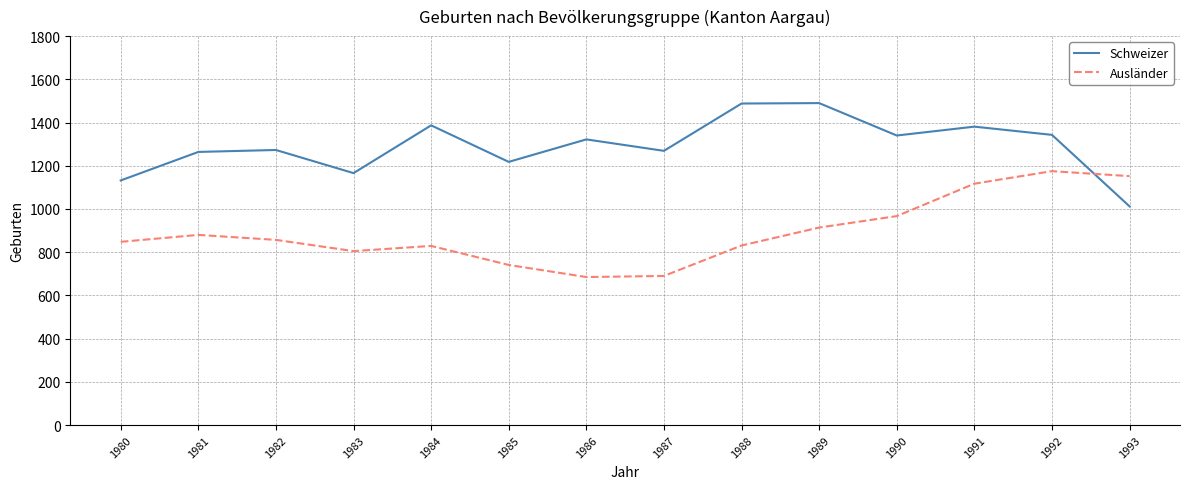

True or false: Ausländer has a value of 967 at 1990.

True